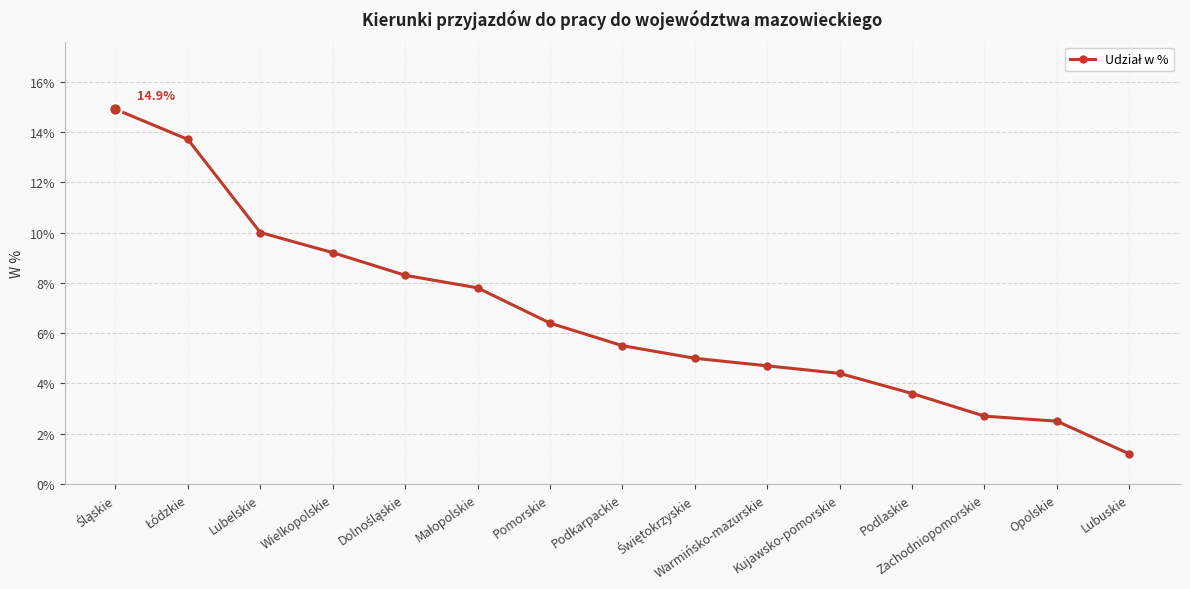

What is the difference between the maximum and minimum values?

13.7